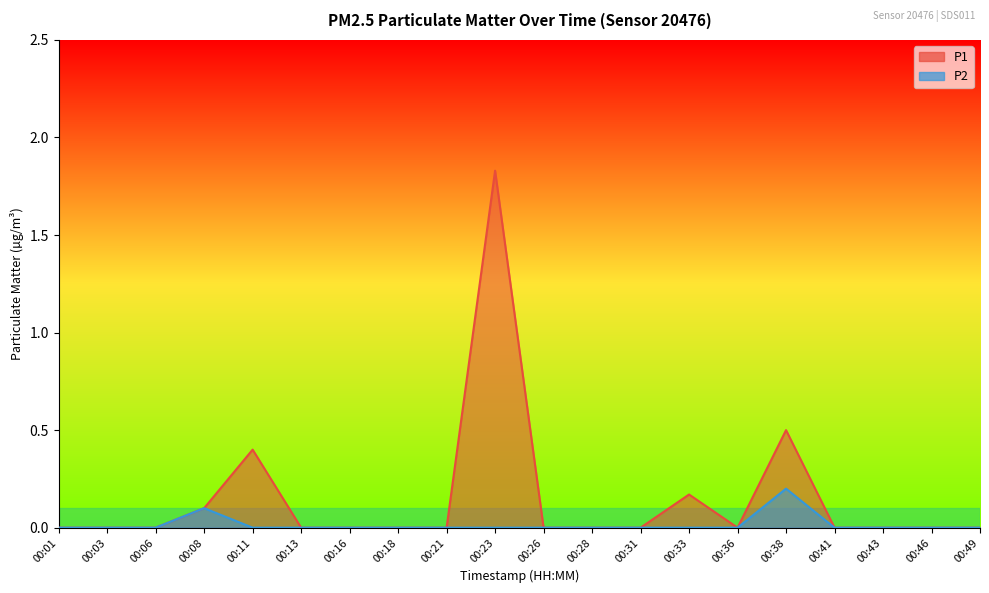

What are all the series names shown in the legend?

P1, P2